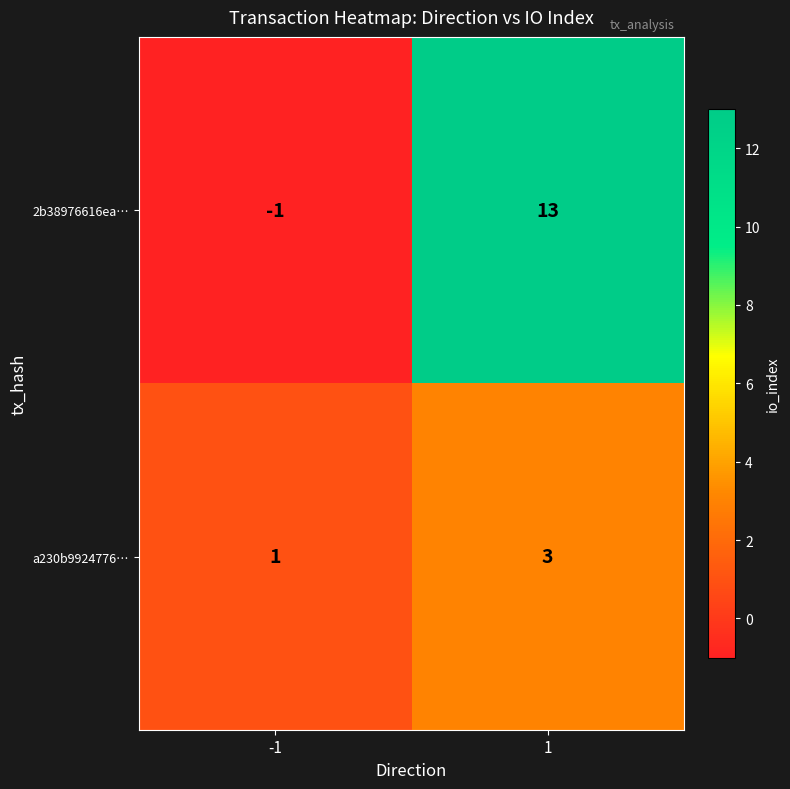

How many data points does each series have?

2